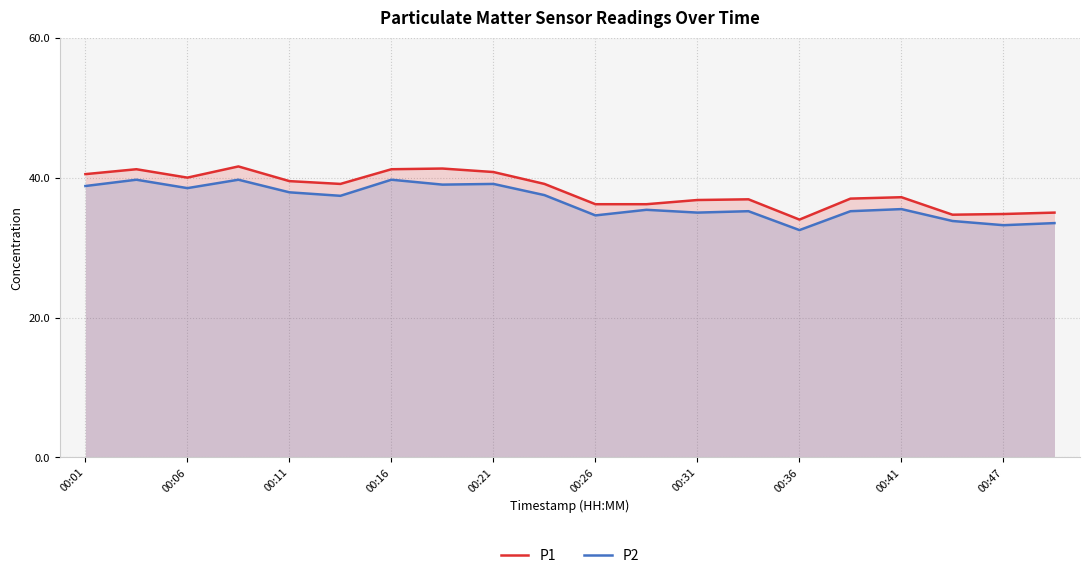

True or false: P1 and P2 cross at least once.

False